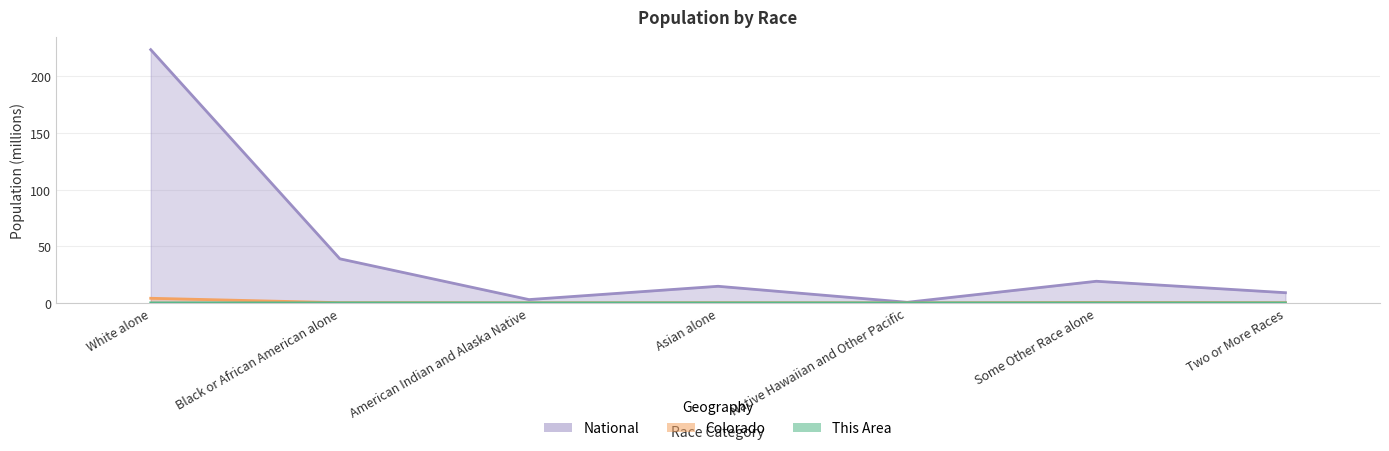

The This Area series shows -0.0 at Native Hawaiian and Other Pacific. True or false?

False